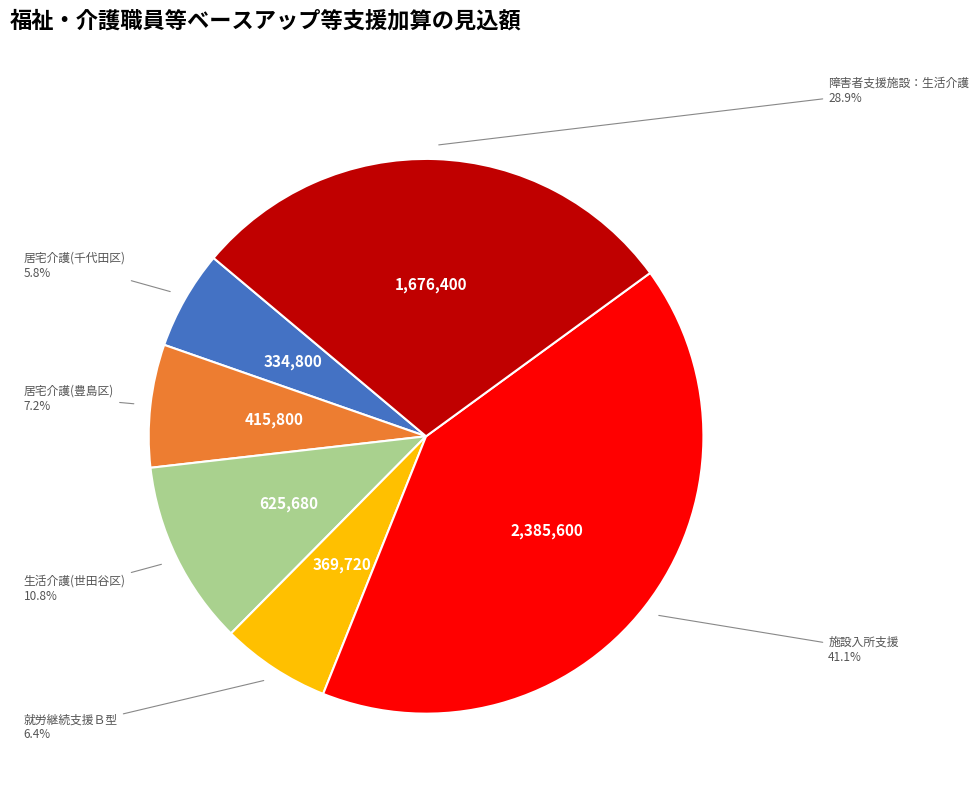

Does any single category account for the majority?

No